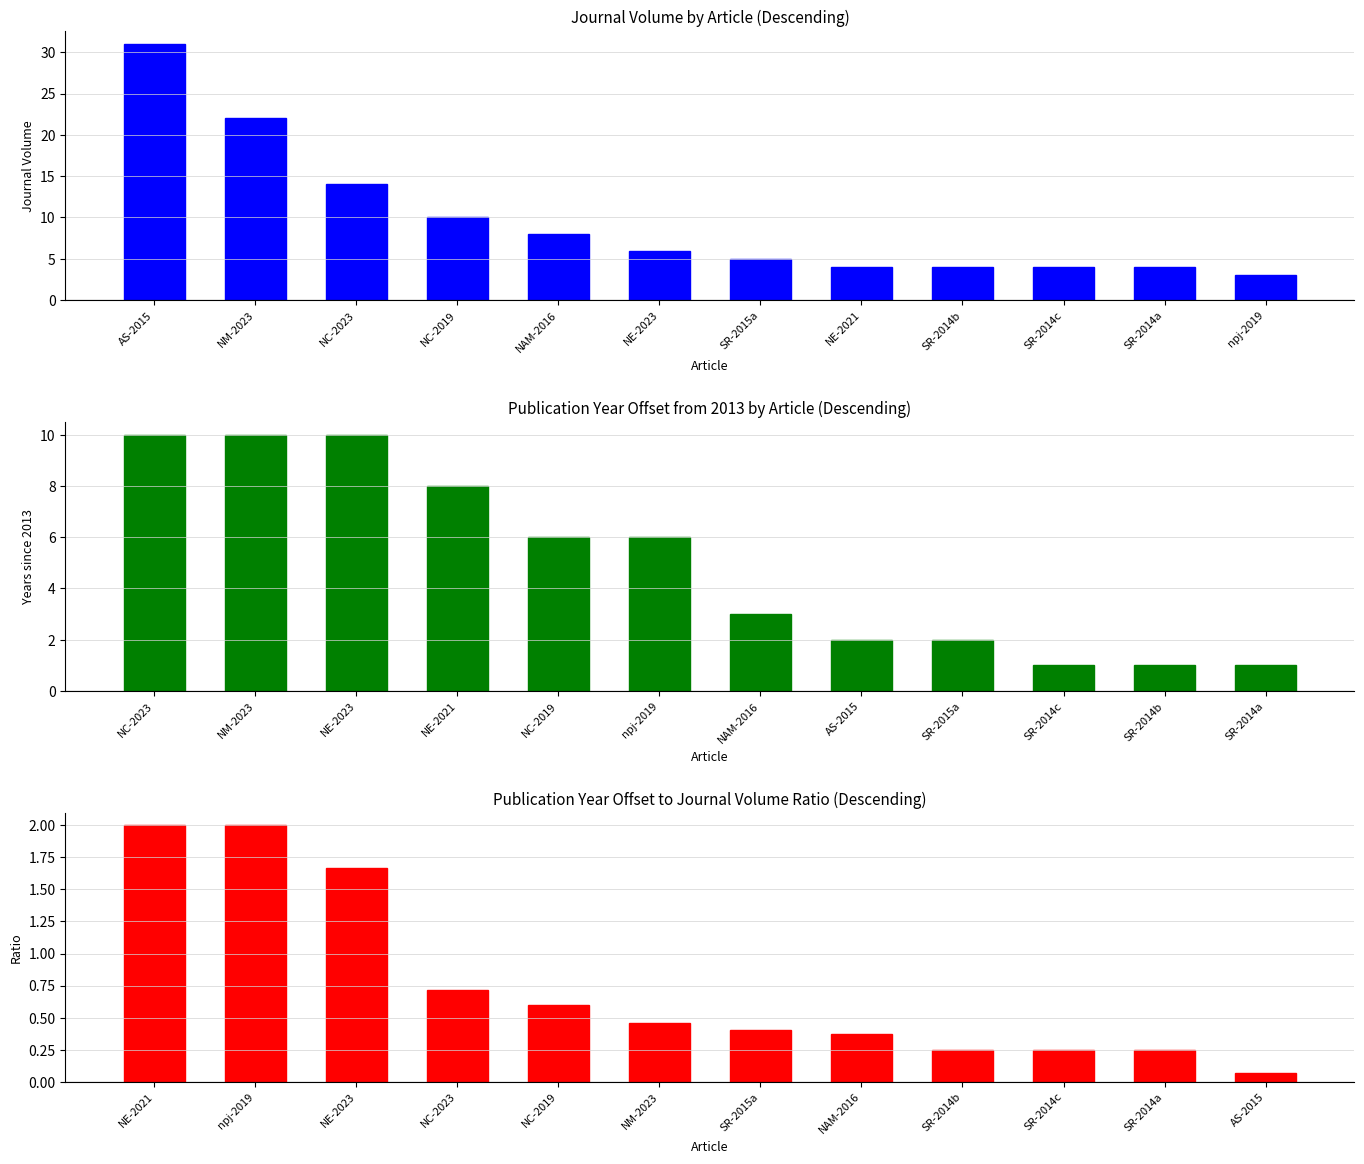

List the series in order of their peak value, highest first.

Journal Volume, Publication Year (offset from 2013), Year Offset / Volume Ratio